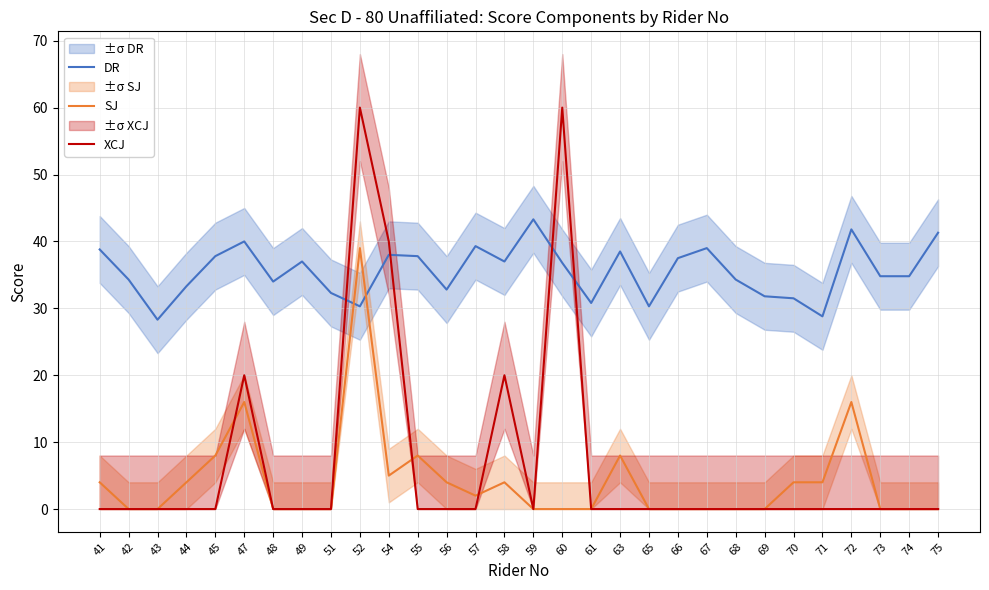

True or false: SJ has a value of 3.4 at 57.

False